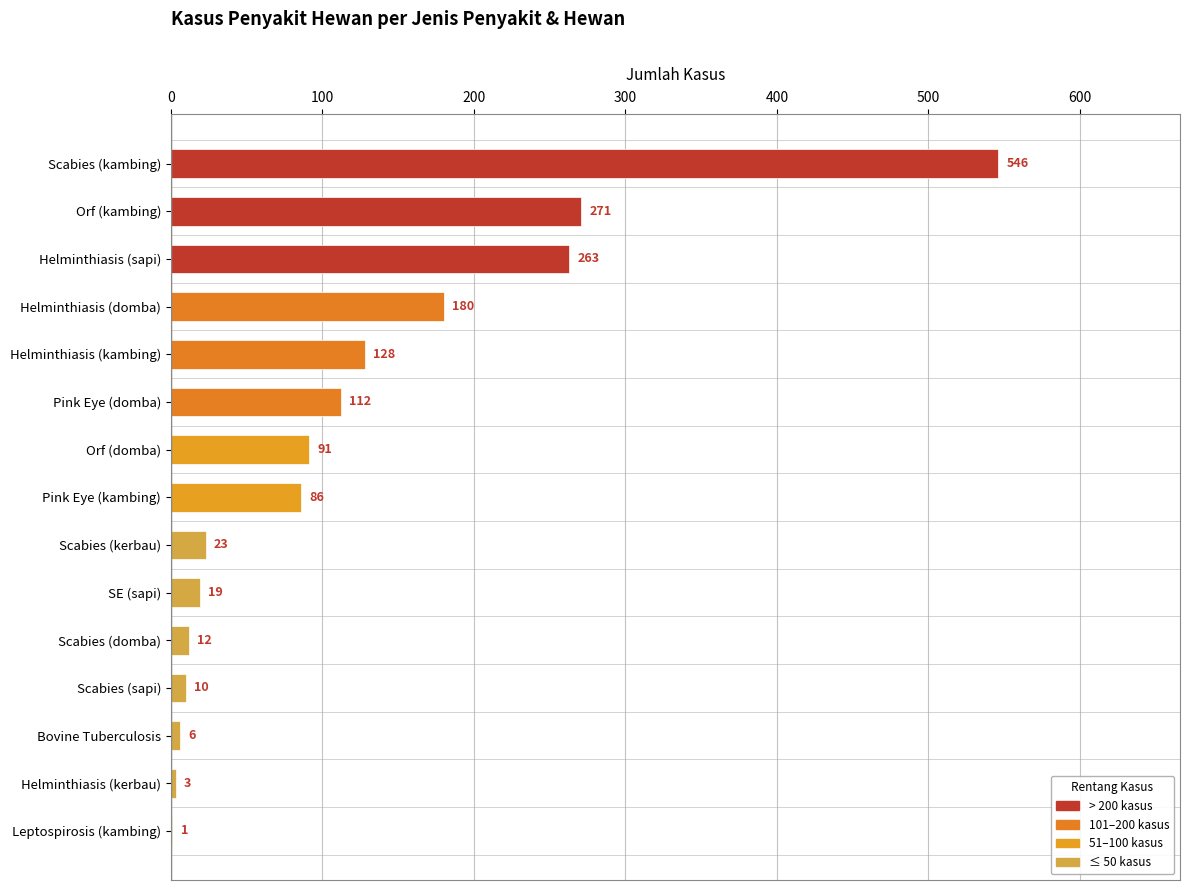

What is the sum of the values at Scabies (sapi) and Leptospirosis (kambing)?

11